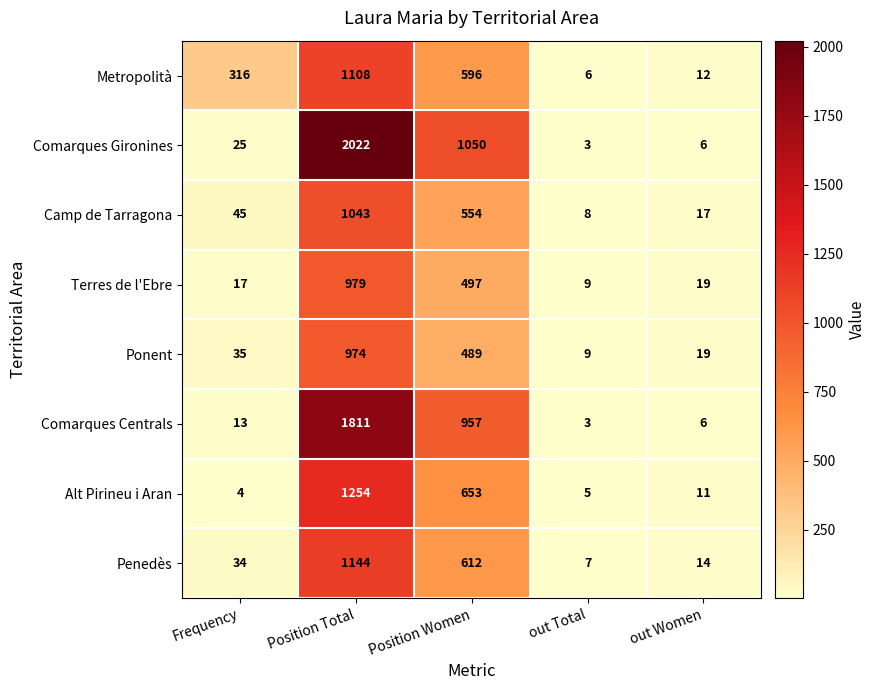

At which category is the sum across all series the highest?

Position Total